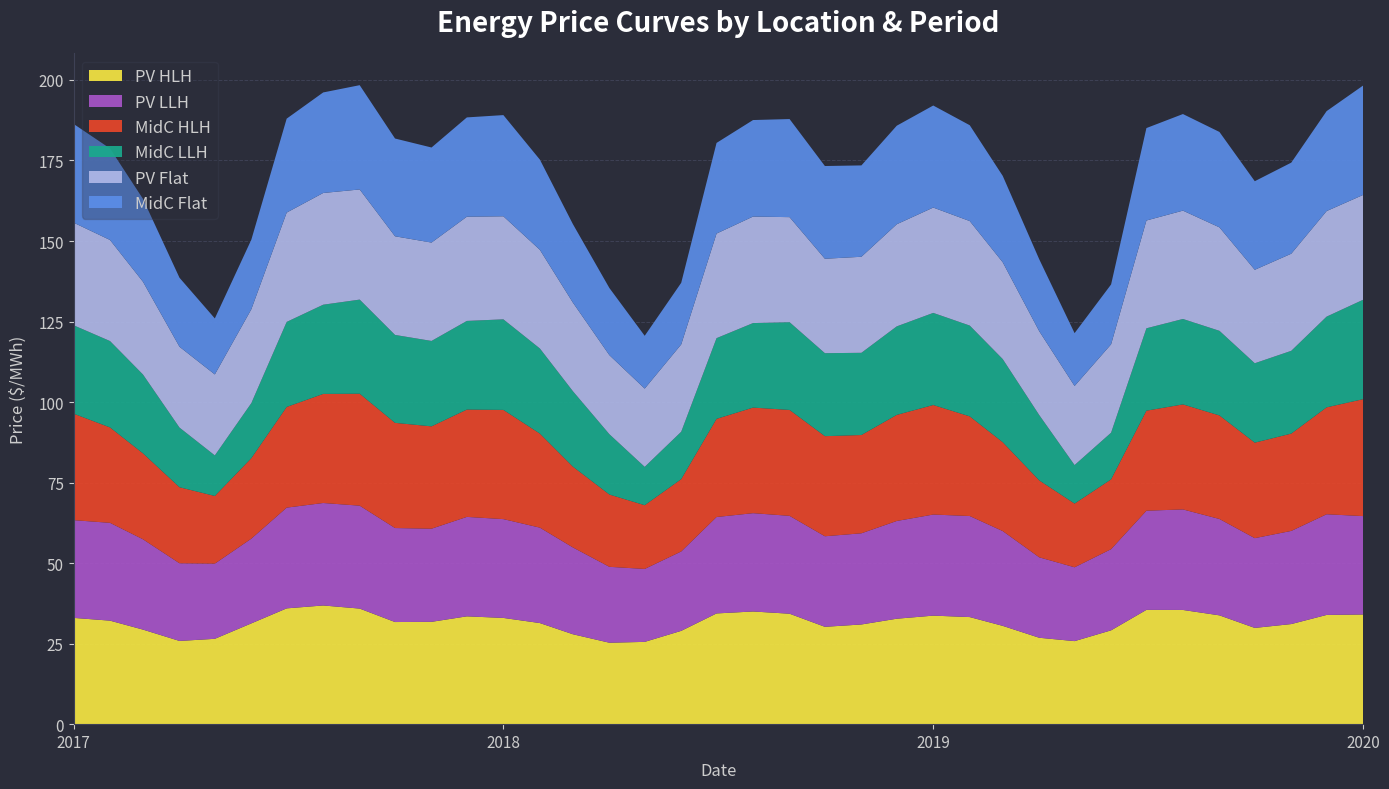

Reading left to right, list all the values displayed in this chart.

PV HLH: 33.0	32.1	29.4	25.8	26.5	31.3	36.0	36.9	35.9	31.7	31.8	33.5	33.0	31.4	27.9	25.3	25.5	29.0	34.4	35.0	34.3	30.2	31.0	32.7	33.7	33.2	30.5	26.8	25.8	29.1	35.5	35.5	33.8	29.9	31.1	33.9	34.1
PV LLH: 30.3	30.4	28.0	24.1	23.3	26.3	31.3	31.8	32.0	29.2	28.9	30.9	30.7	29.6	27.0	23.6	22.6	24.6	29.9	30.5	30.4	28.1	28.3	30.3	31.4	31.4	29.4	25.0	22.9	25.2	30.8	31.2	29.9	27.9	28.9	31.3	30.5
MidC HLH: 33.1	29.6	26.7	23.6	21.0	25.0	31.3	33.9	34.8	32.7	31.8	33.3	33.9	29.2	25.1	22.4	19.8	22.5	30.5	32.8	32.9	31.1	30.5	32.9	34.0	30.9	27.6	23.9	19.8	21.7	31.1	32.6	32.1	29.7	30.2	33.2	36.3
MidC LLH: 27.4	26.8	24.5	18.5	12.6	17.1	26.4	27.7	29.2	27.3	26.5	27.5	28.1	26.4	23.4	18.7	11.9	14.7	25.1	26.2	27.2	25.8	25.5	27.5	28.6	28.2	25.8	20.3	12.0	14.5	25.6	26.5	26.3	24.7	25.7	28.2	30.9
PV Flat: 31.9	31.4	28.8	25.1	25.1	29.2	33.9	34.7	34.2	30.6	30.5	32.4	32.0	30.6	27.5	24.5	24.3	27.1	32.5	33.1	32.6	29.3	29.8	31.7	32.7	32.4	30.1	26.0	24.6	27.4	33.5	33.6	32.1	29.0	30.2	32.8	32.5
MidC Flat: 30.7	28.4	25.7	21.4	17.4	21.6	29.2	31.2	32.4	30.4	29.5	30.8	31.4	28.0	24.4	20.8	16.4	19.1	28.1	30.0	30.5	28.8	28.4	30.6	31.7	29.8	26.8	22.3	16.4	18.6	28.7	30.0	29.6	27.5	28.3	31.0	34.0